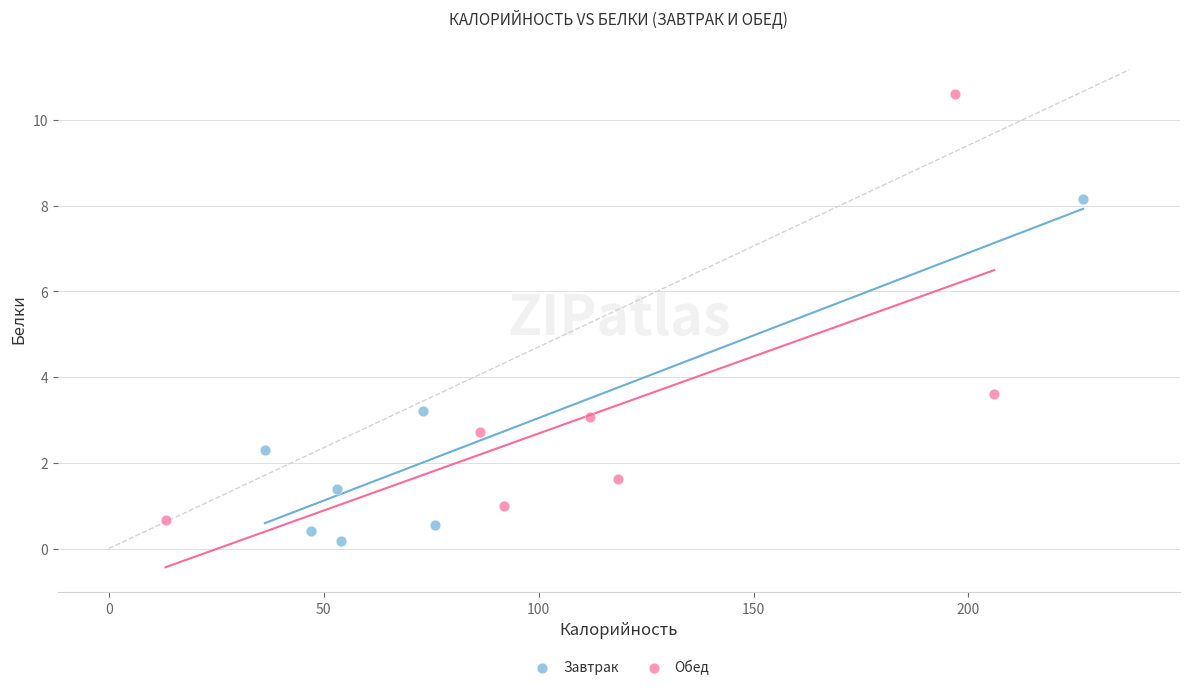

What are all the series names shown in the legend?

Завтрак, Обед